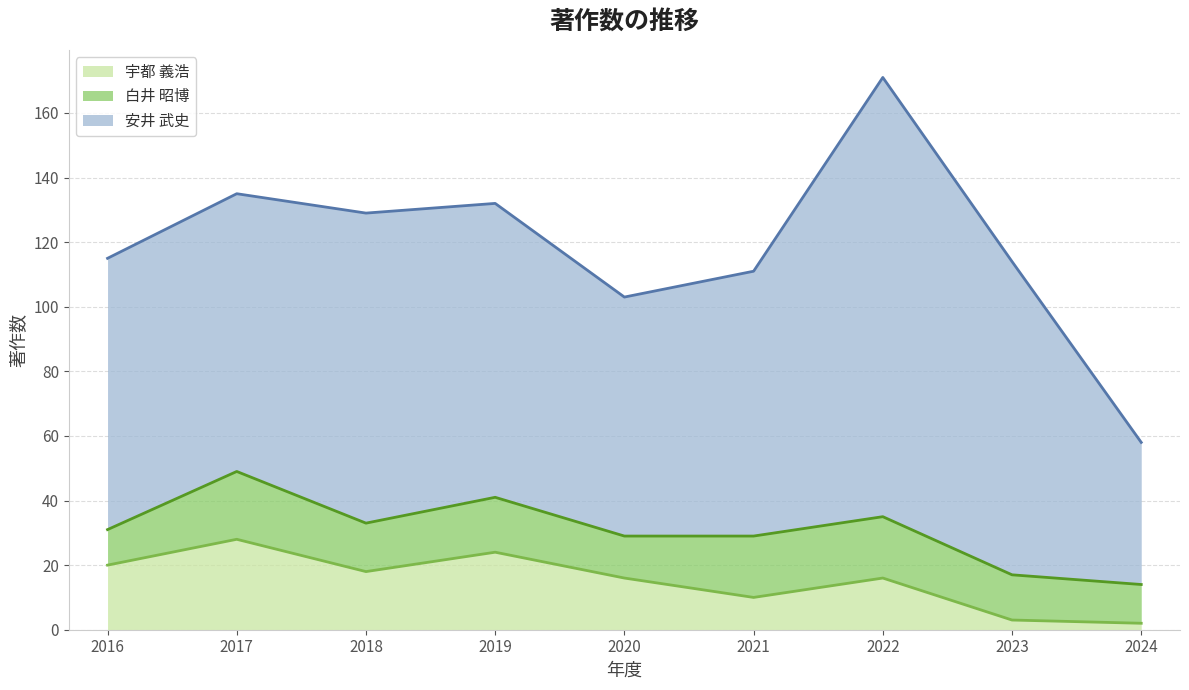

Rank the series by their maximum value, from highest to lowest.

安井 武史, 宇都 義浩, 白井 昭博